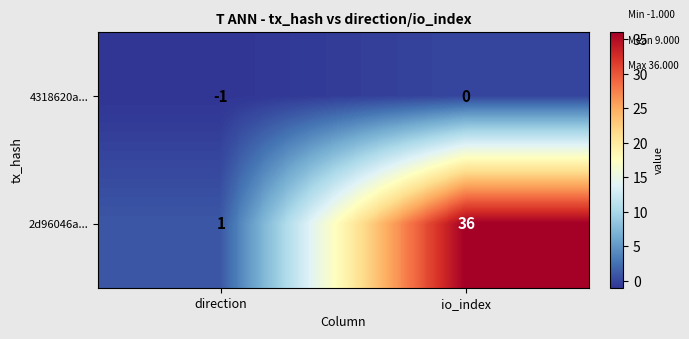

Rank the series at direction from highest to lowest value.

2d96046a..., 4318620a...